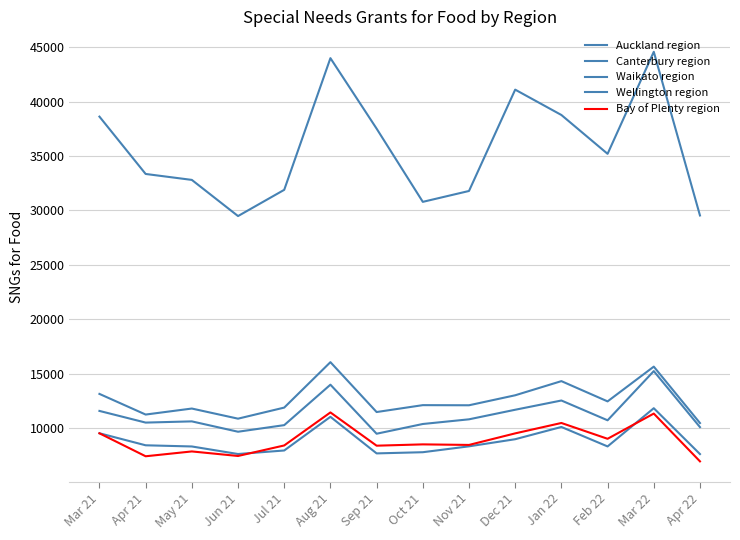

Is this an area chart (filled region under the line)?

No